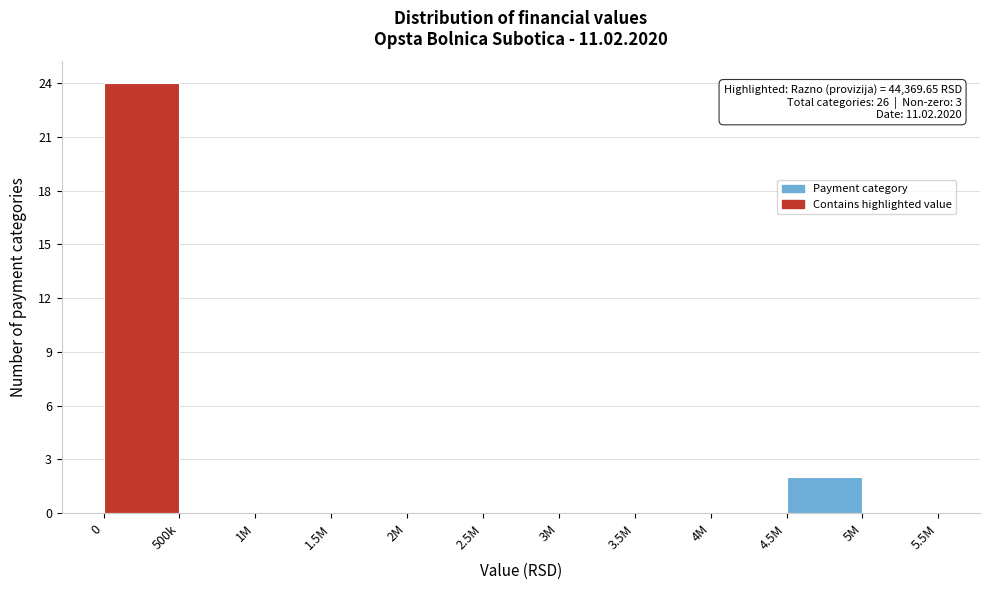

Reading left to right, transcribe all the data shown in this chart.

0=24	500k=0	1M=0	1.5M=0	2M=0	2.5M=0	3M=0	3.5M=0	4M=0	4.5M=2	5M=0